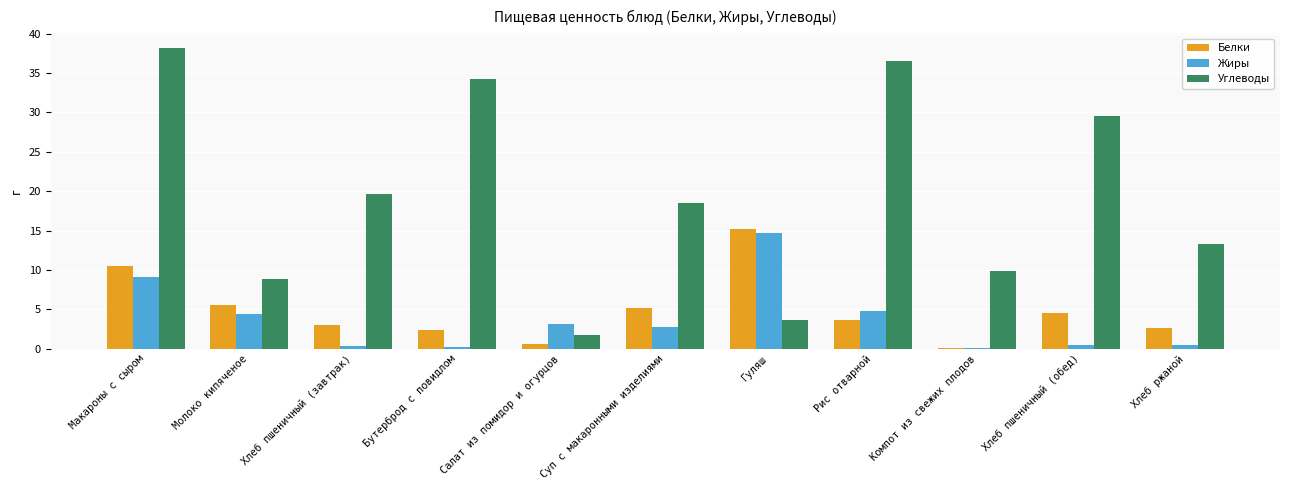

Between Гуляш and Хлеб пшеничный (обед), which series saw the biggest shift?

Углеводы